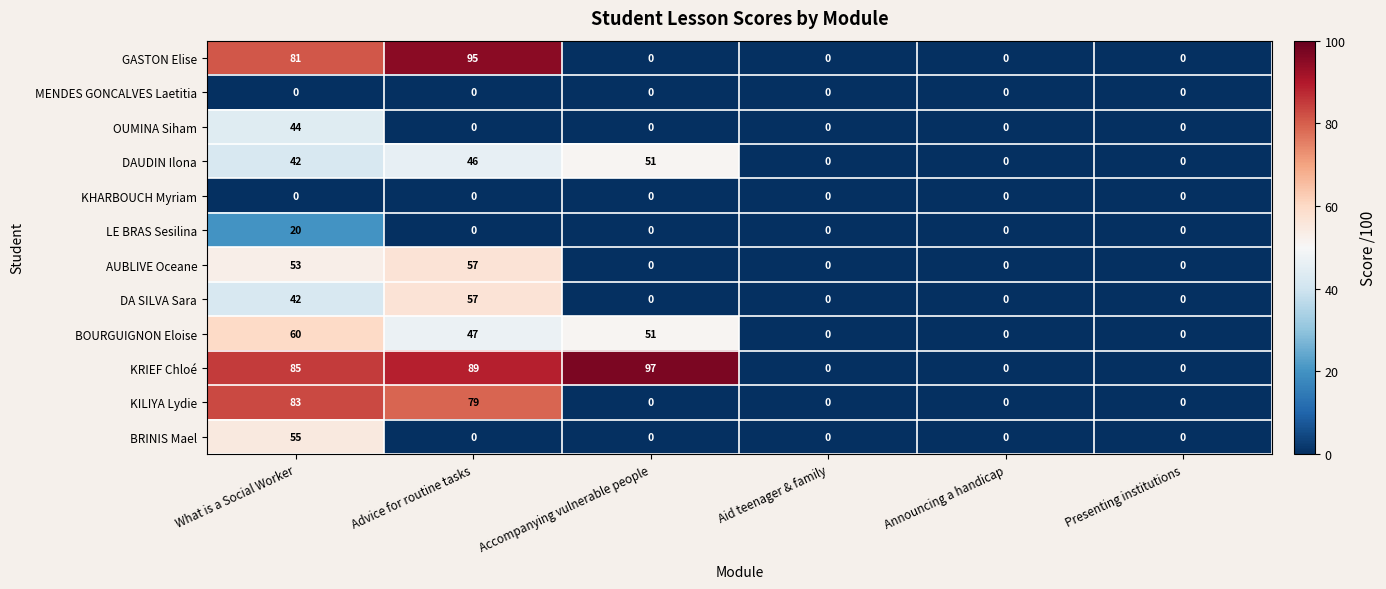

What is the maximum value for AUBLIVE Oceane?

57